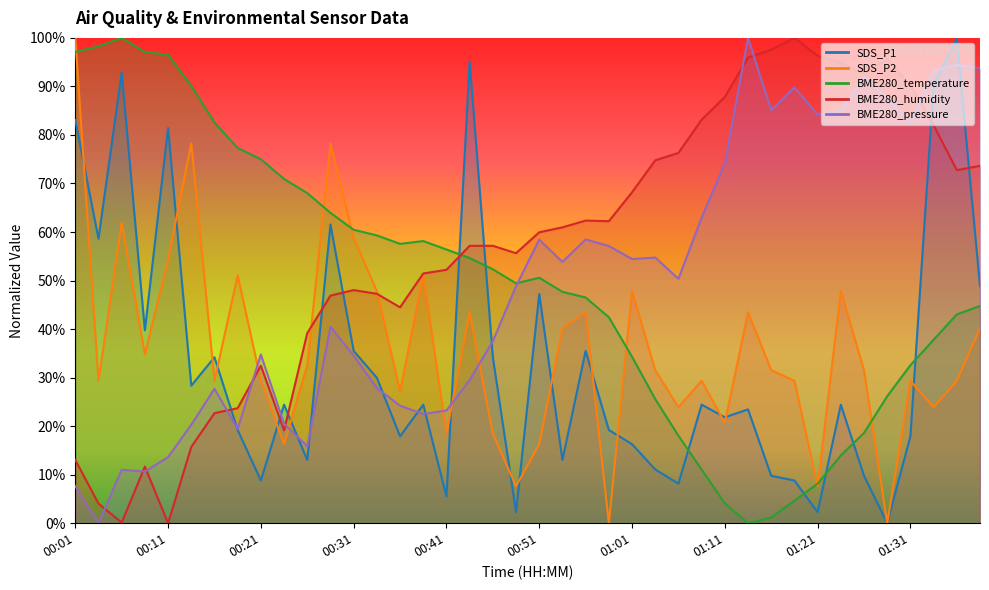

Which category has the highest value across all series?

01:36